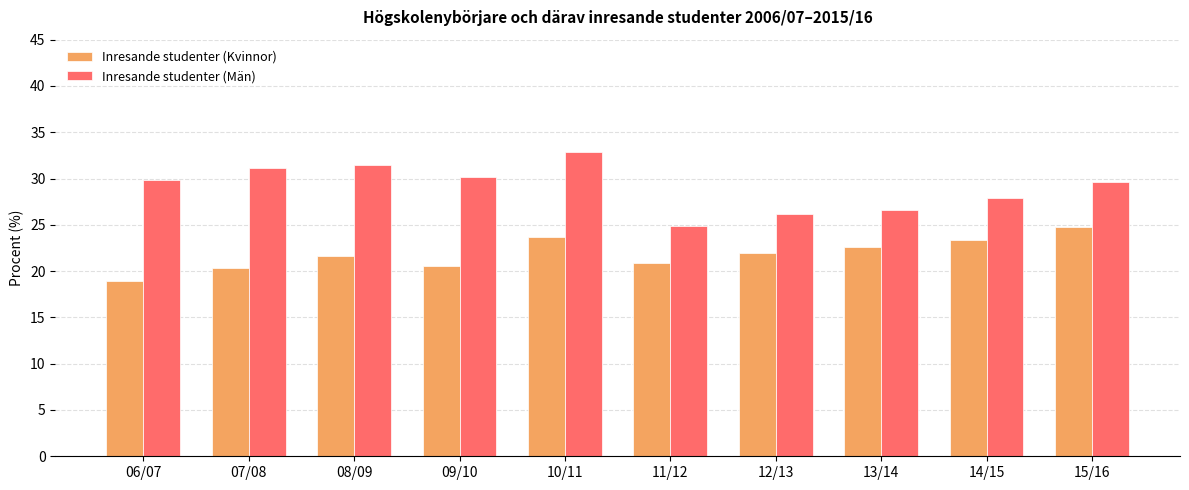

Reading right to left, transcribe all the data shown in this chart.

Inresande studenter (Kvinnor): 24.8	23.3	22.6	22.0	20.9	23.7	20.6	21.6	20.3	18.9
Inresande studenter (Män): 29.6	27.9	26.6	26.2	24.9	32.8	30.1	31.5	31.1	29.8